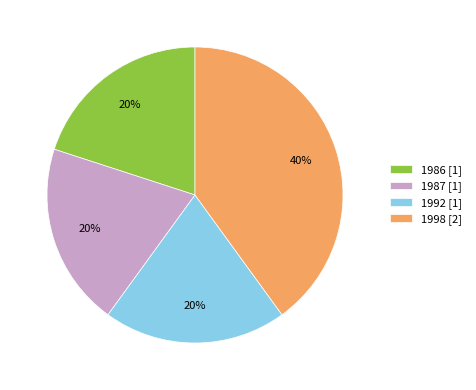

To the nearest percent, what is the combined percentage of 1986 [1] and 1987 [1]?

40%